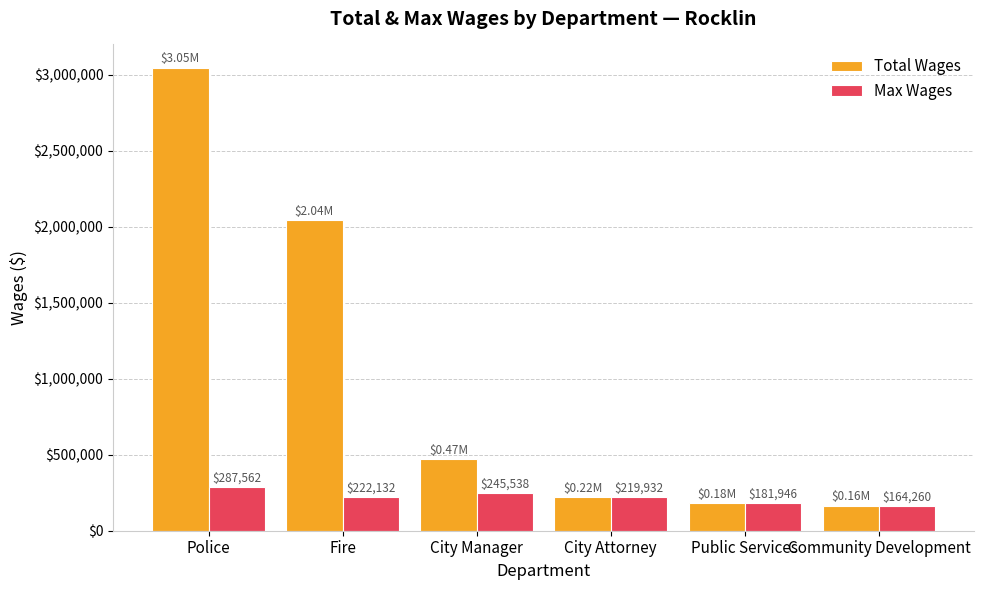

Are the bars grouped side by side (vs. stacked)?

Yes